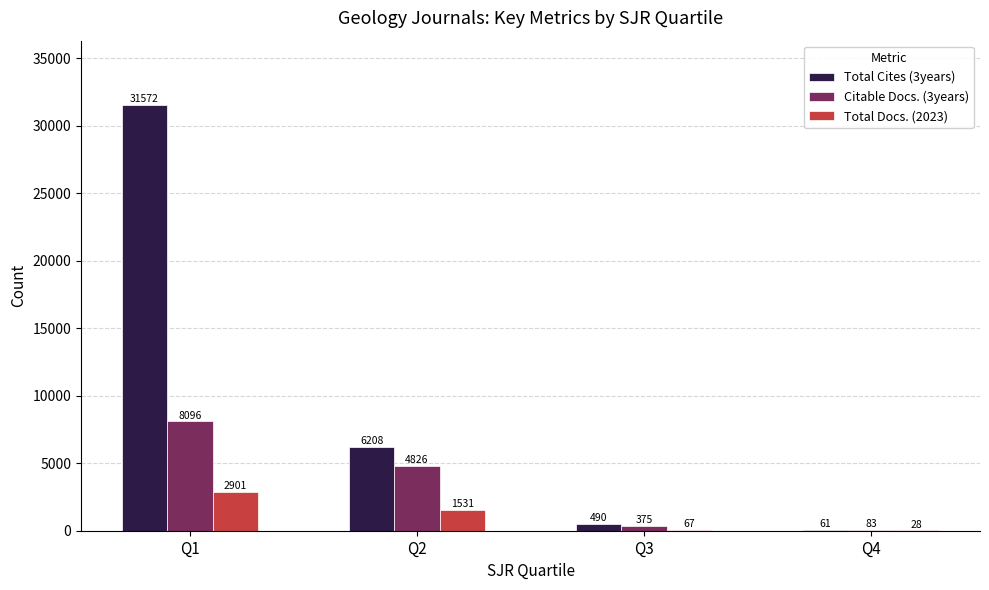

Which category has the highest value across all series?

Q1